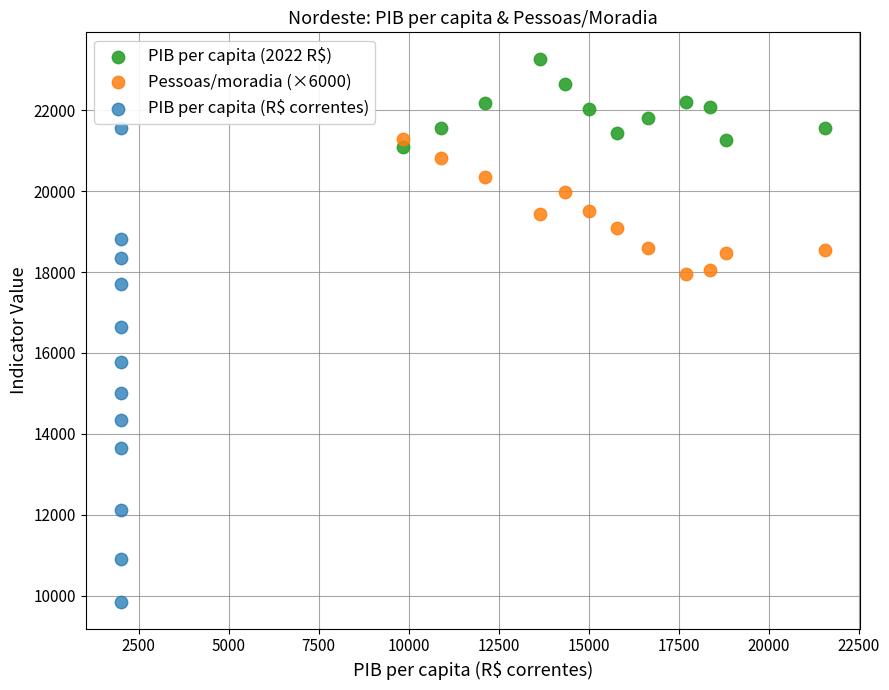

What are all the series names shown in the legend?

PIB per capita (2022 R$), Pessoas/moradia (×6000), PIB per capita (R$ correntes)